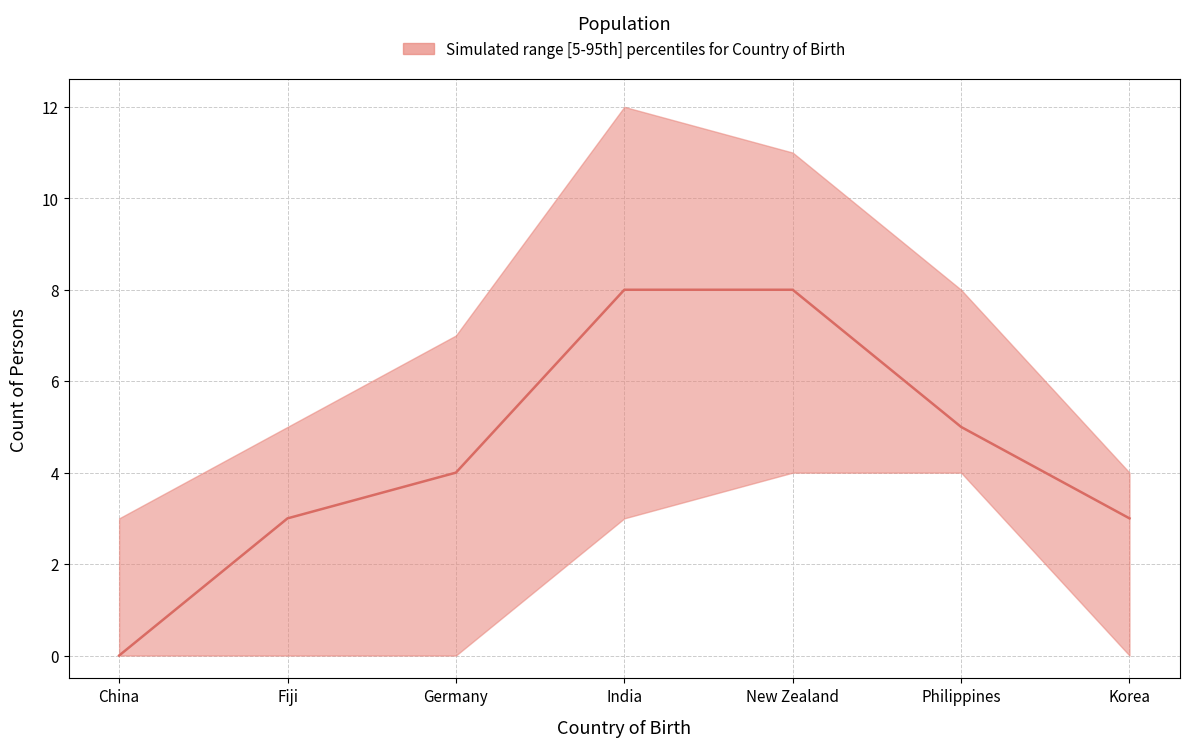

Reading left to right, list all the values displayed in this chart.

upper: 3	5	7	12	11	8	4
lower: 0	0	0	3	4	4	0
median: 0	3	4	8	8	5	3